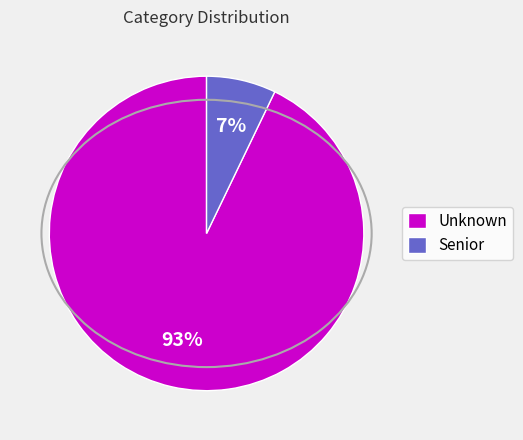

Rank the categories by value from highest to lowest.

Unknown, Senior